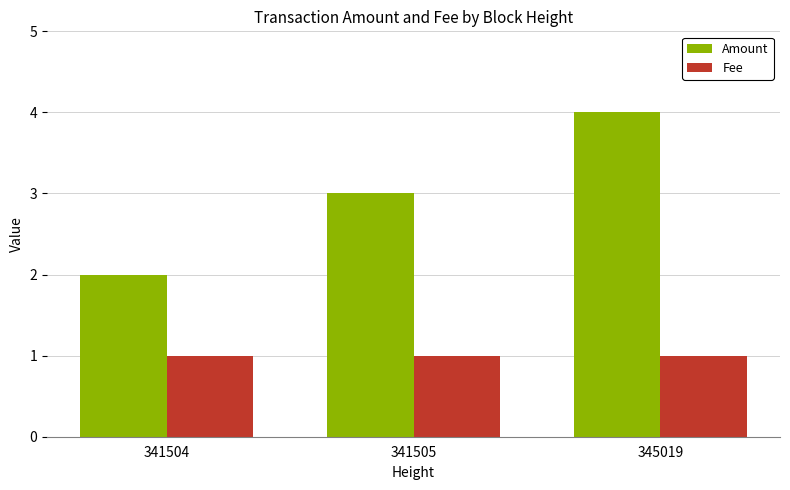

At which category is the sum across all series the highest?

345019